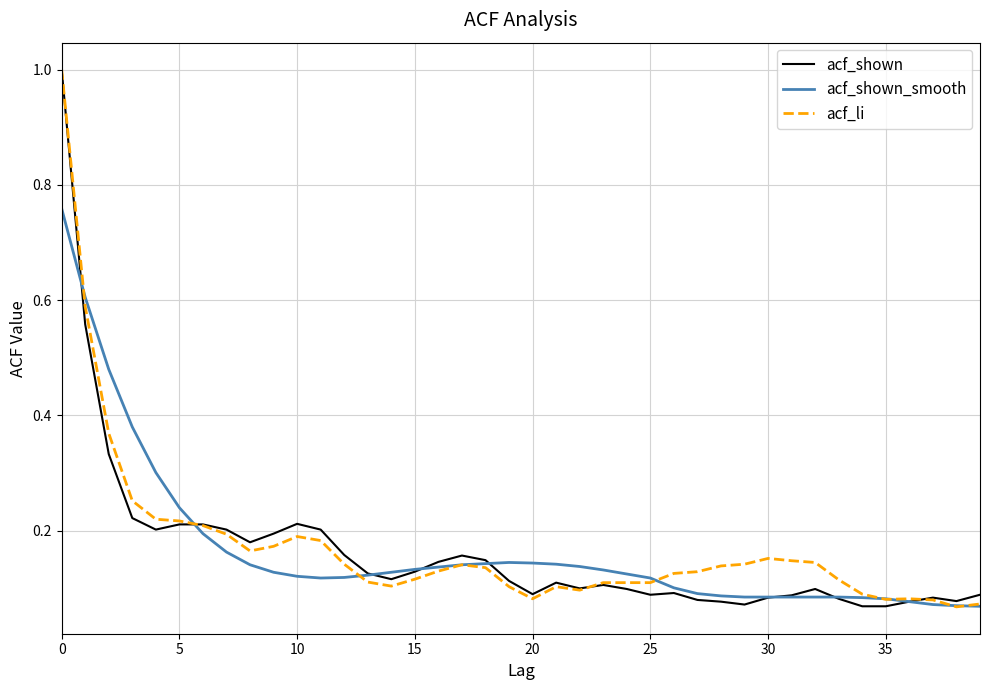

What is the difference between the maximum and minimum values in the acf_shown series?

0.9